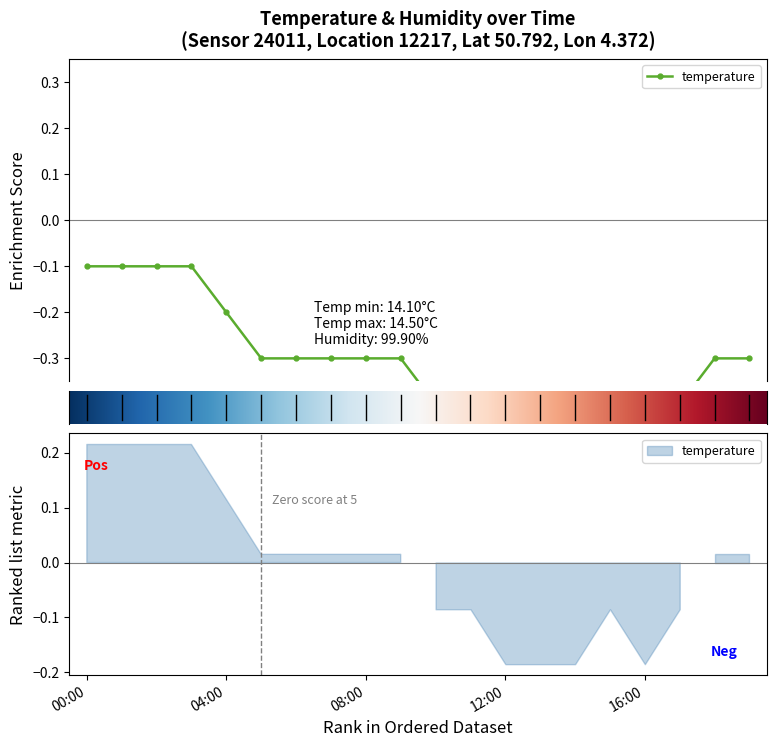

Which has a higher value, 4 or 5?

4